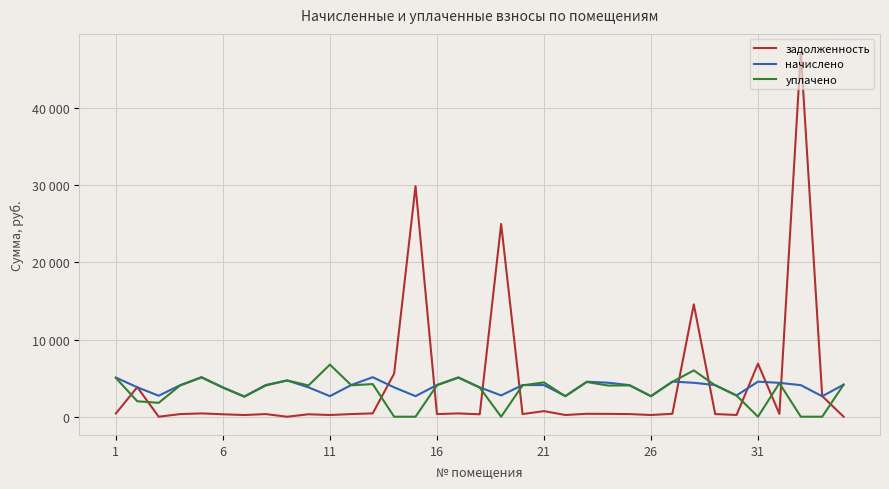

What are all the series names shown in the legend?

задолженность, начислено, уплачено